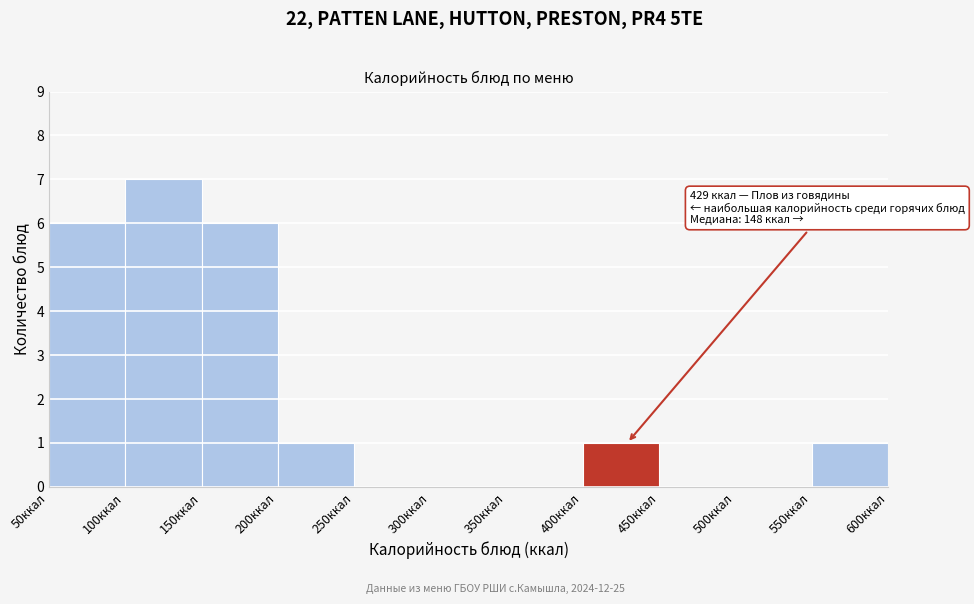

Which range on the x-axis has the tallest bar?

100 to 150